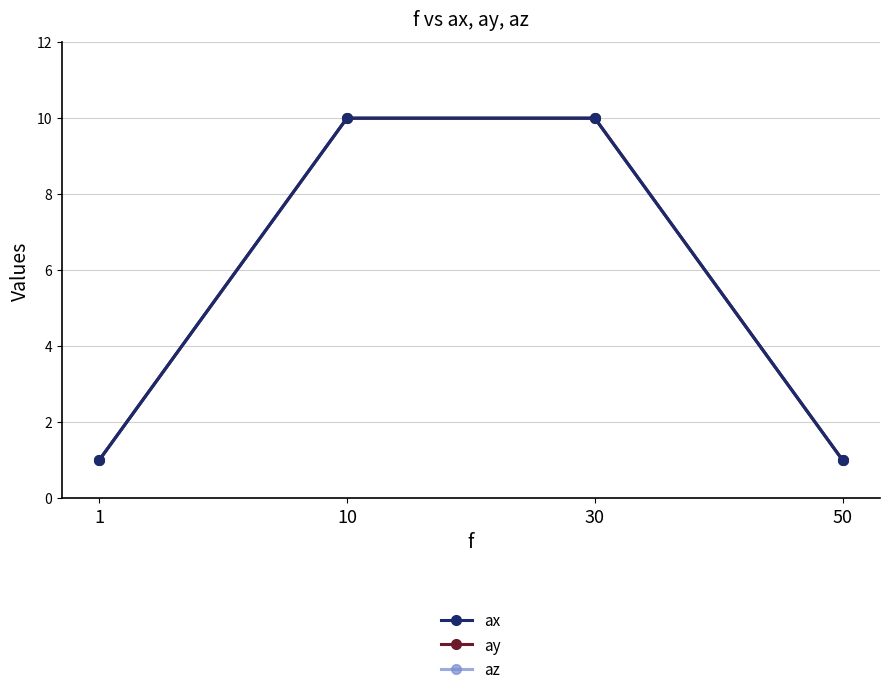

How many lines are shown in the chart?

3